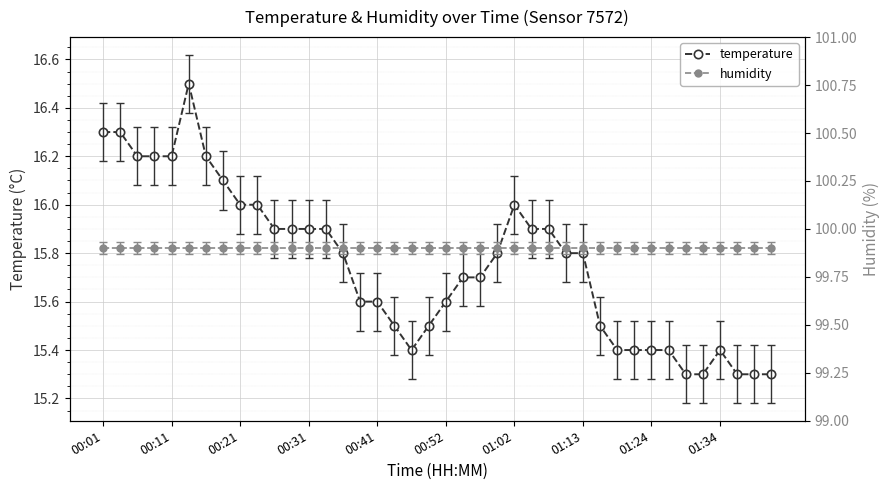

What is the maximum value for temperature?

16.5